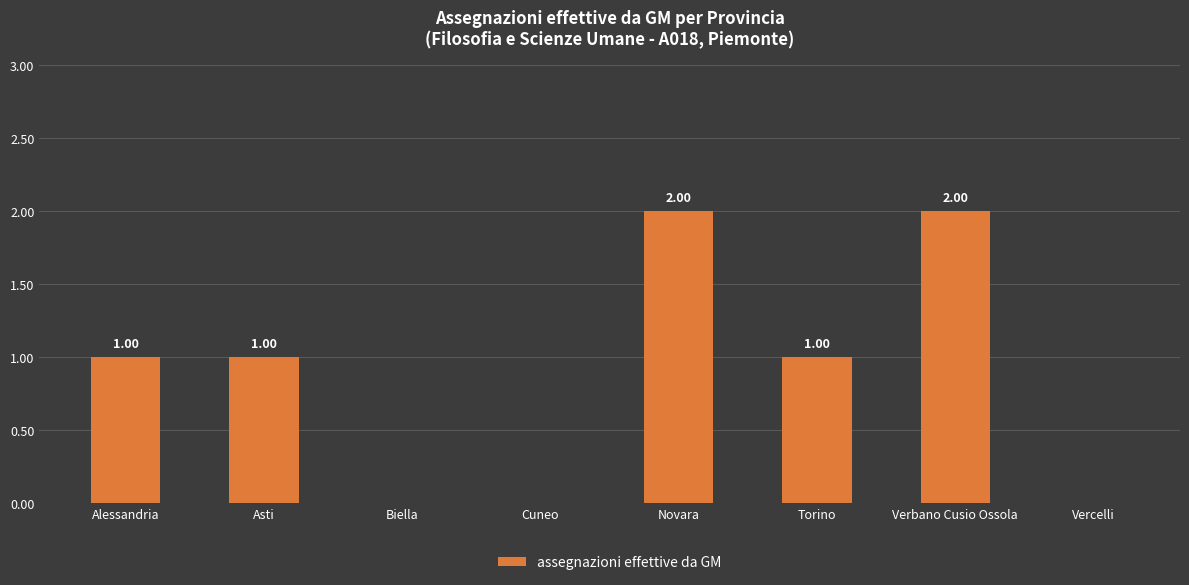

What is the sum of all values?

7